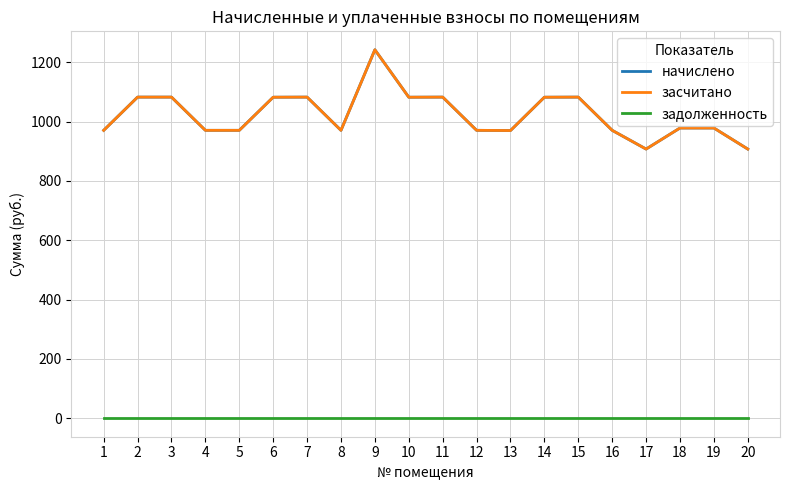

The value of начислено at 1 is 970.3. True or false?

True